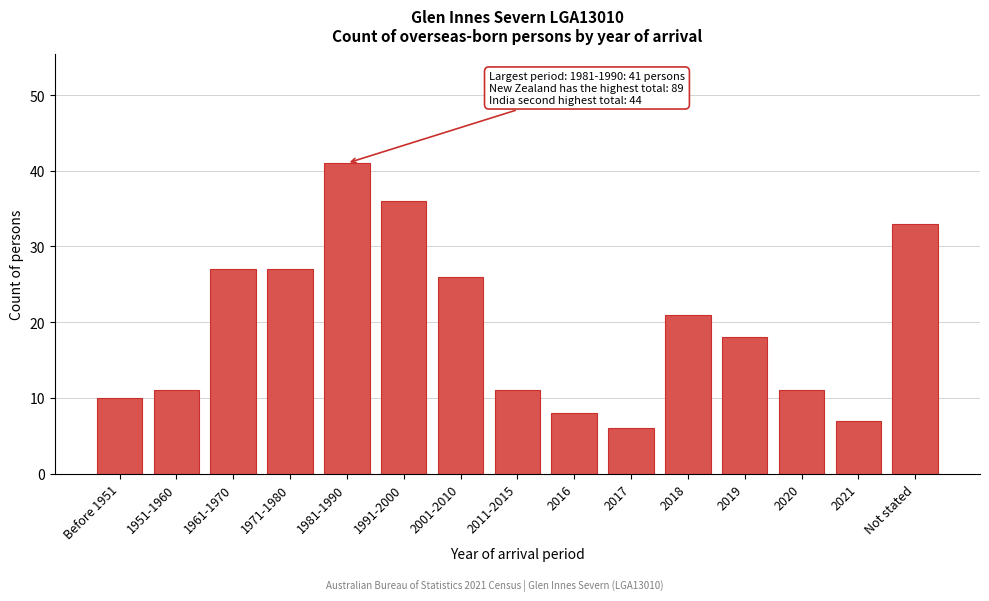

Reading right to left, extract all data points from this chart.

Not stated=33	2021=7	2020=11	2019=18	2018=21	2017=6	2016=8	2011-2015=11	2001-2010=26	1991-2000=36	1981-1990=41	1971-1980=27	1961-1970=27	1951-1960=11	Before 1951=10